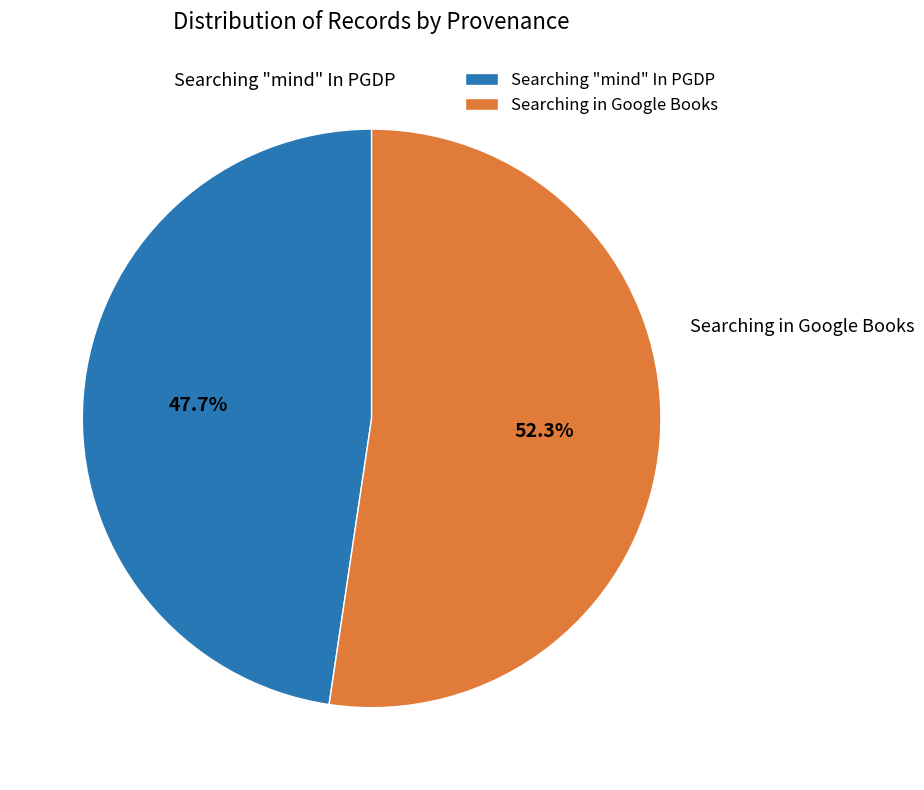

Rank the categories by value from highest to lowest.

Searching in Google Books, Searching "mind" In PGDP